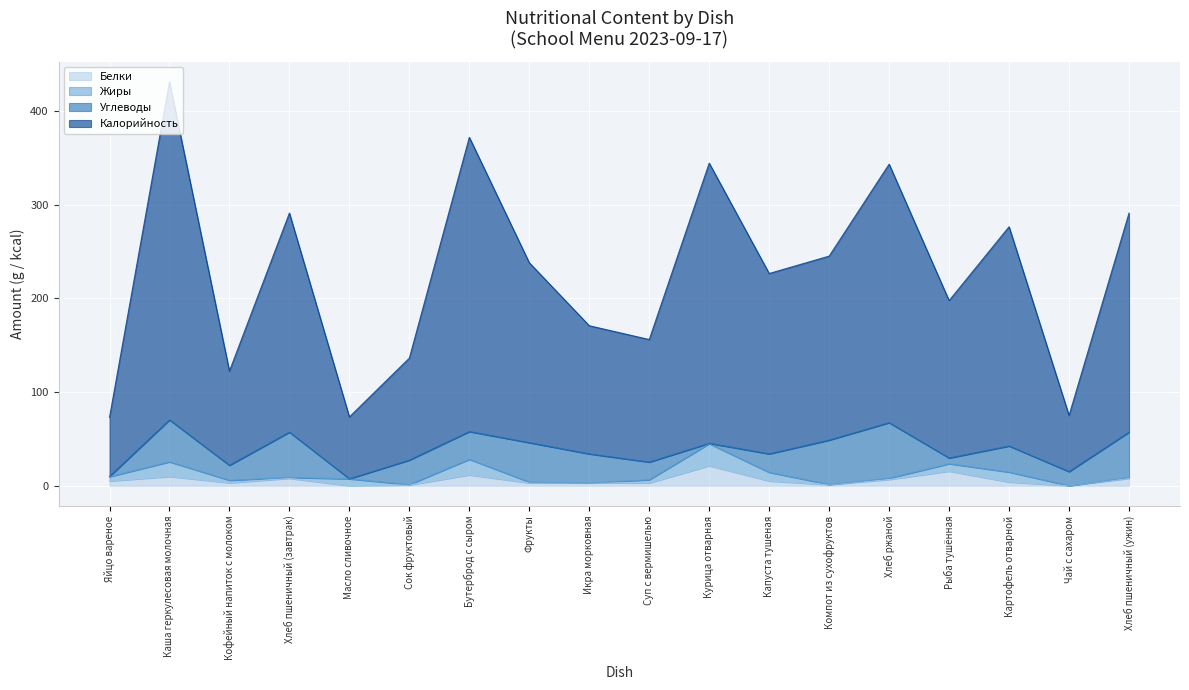

Which category has the highest value in the Белки series?

Курица отварная